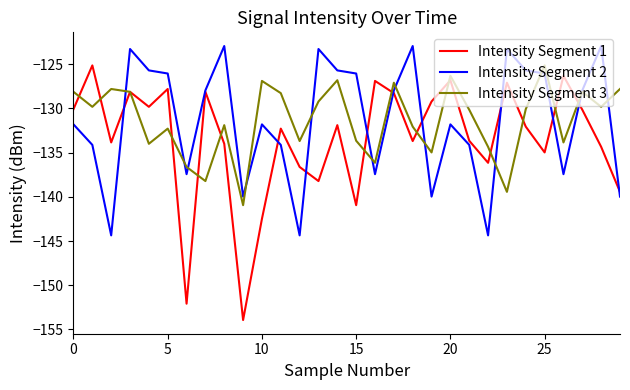

What is the maximum value shown in the chart?

-123.0